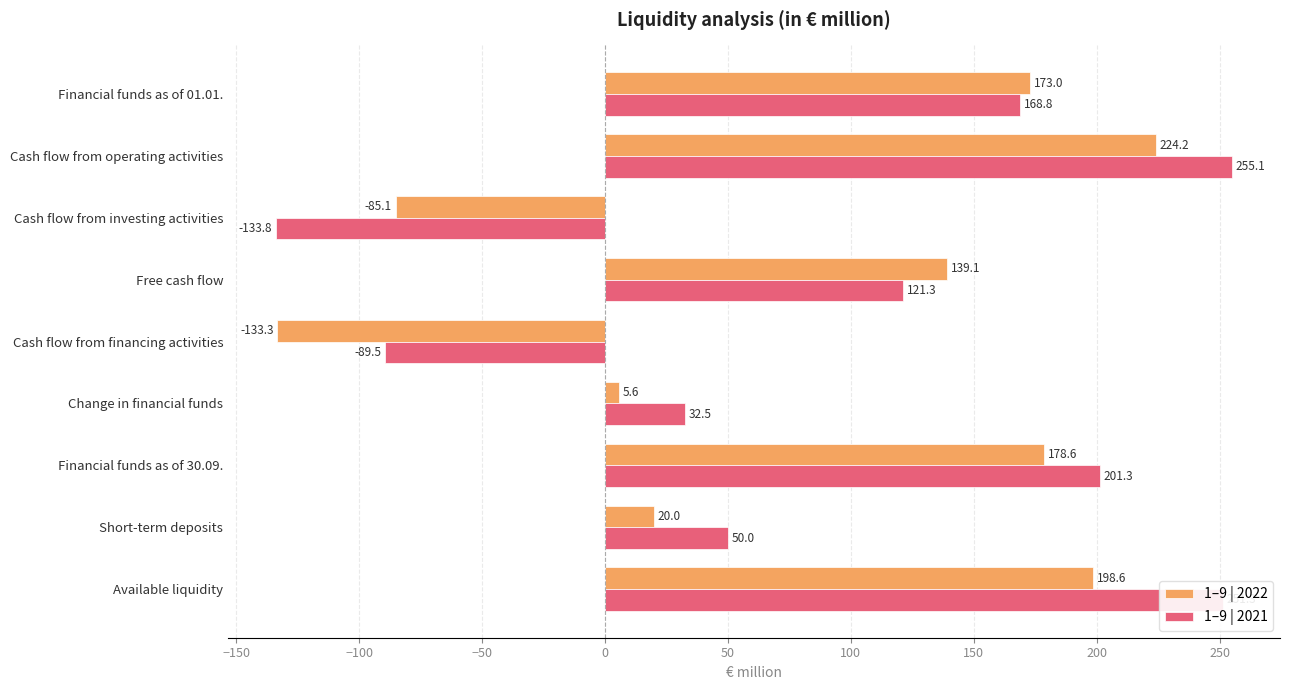

What are all the series names shown in the legend?

1–9 | 2022, 1–9 | 2021